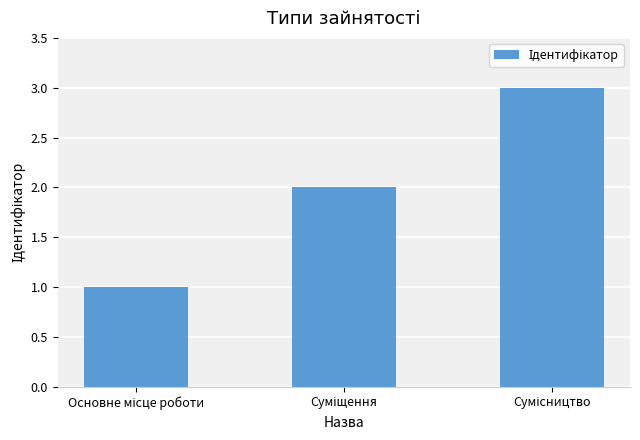

What is the maximum value shown in the chart?

3